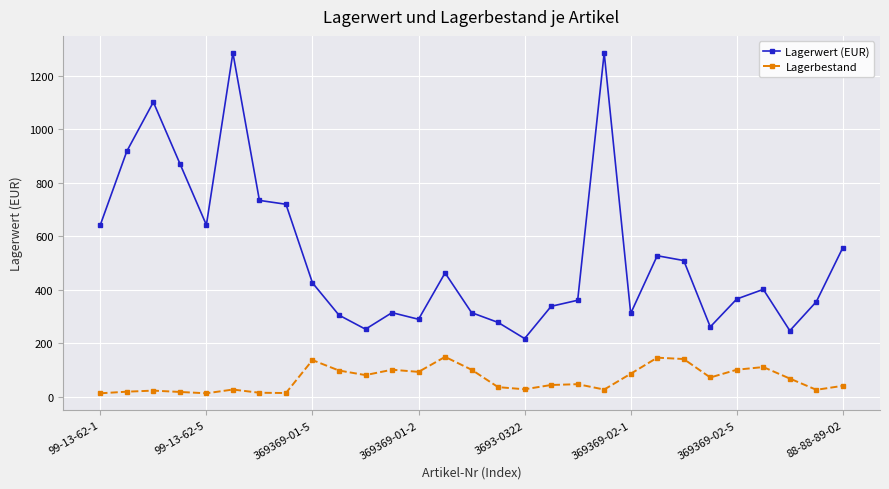

True or false: Lagerbestand and Lagerwert (EUR) intersect in this chart.

False